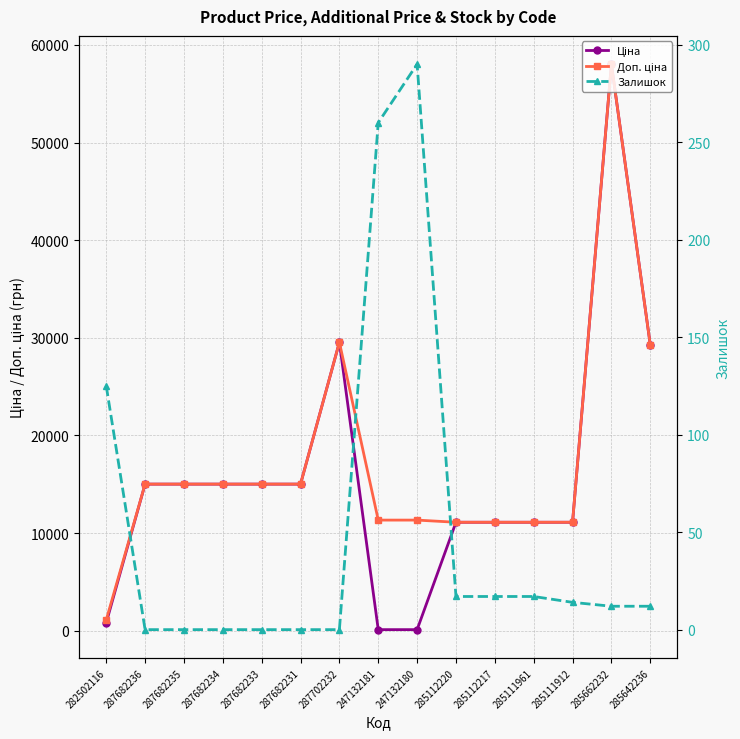

True or false: Залишок has more than 0 points higher than both neighbors.

True